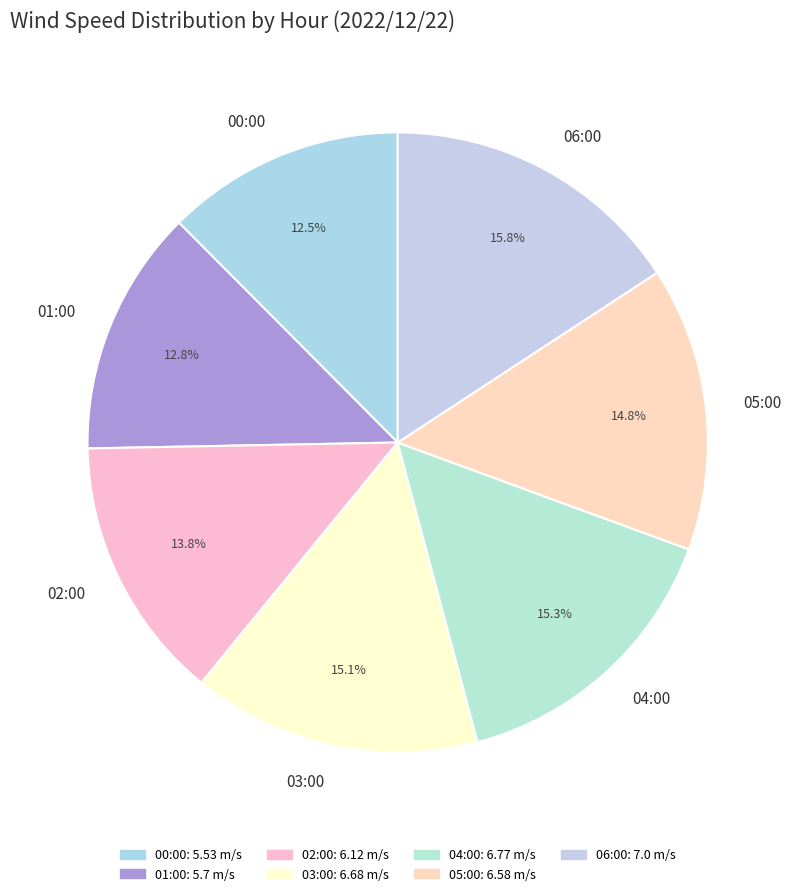

How many segments does this pie chart have?

7